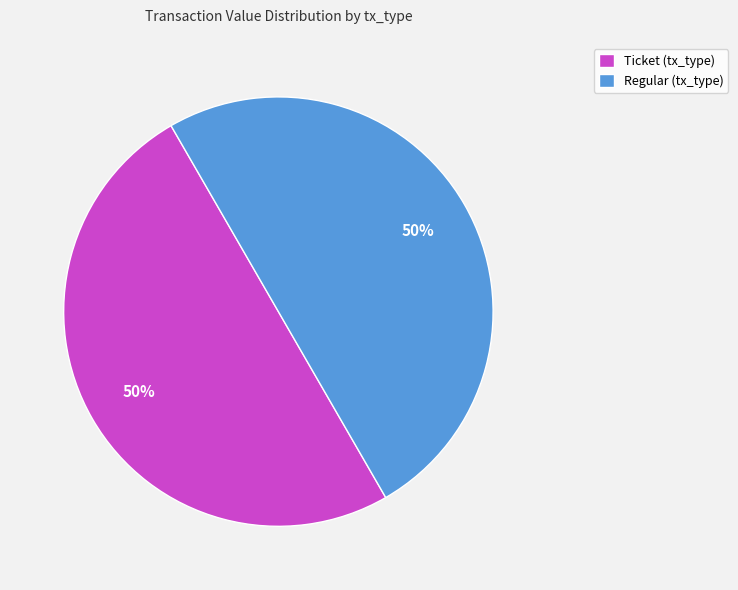

Is the sum of Ticket (tx_type) and Regular (tx_type) greater than half?

Yes